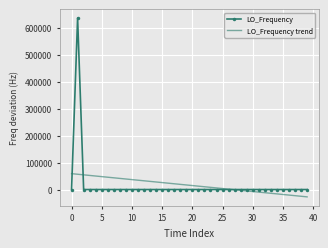

What is the maximum value for LO_Frequency trend?

58918.3